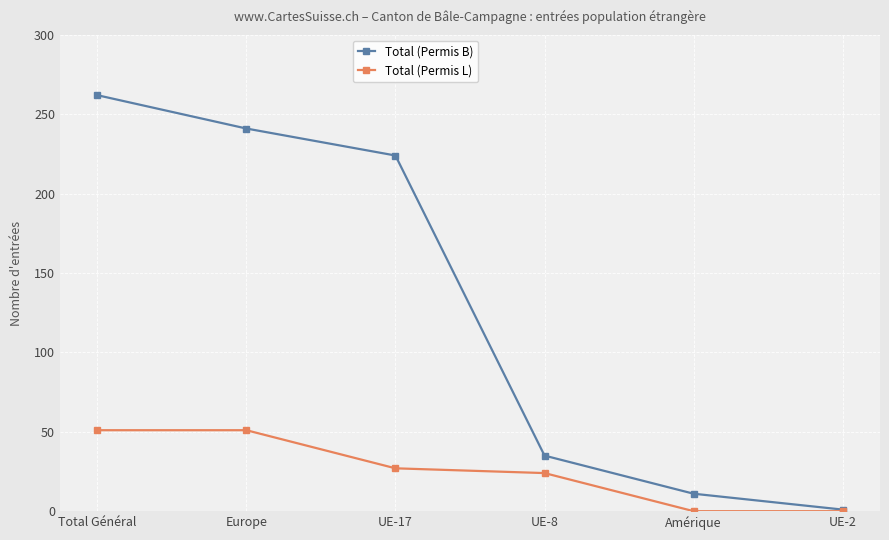

What is the label of the 2nd point from the right?

Amérique